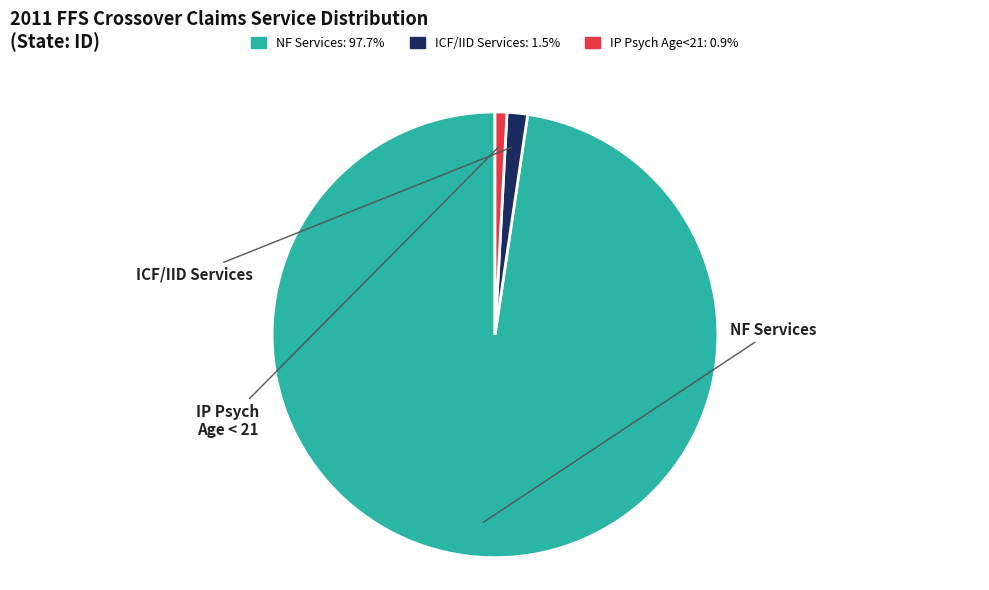

True or false: NF Services accounts for 99% of the total.

False